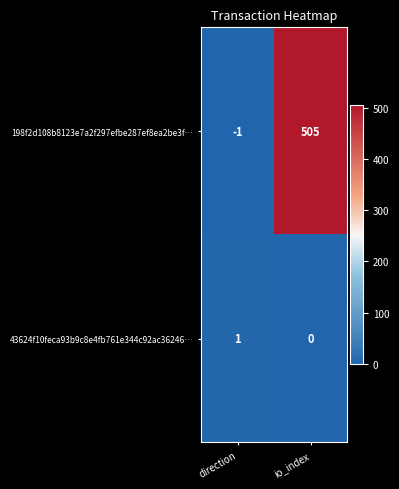

At which category is the sum across all series the highest?

io_index